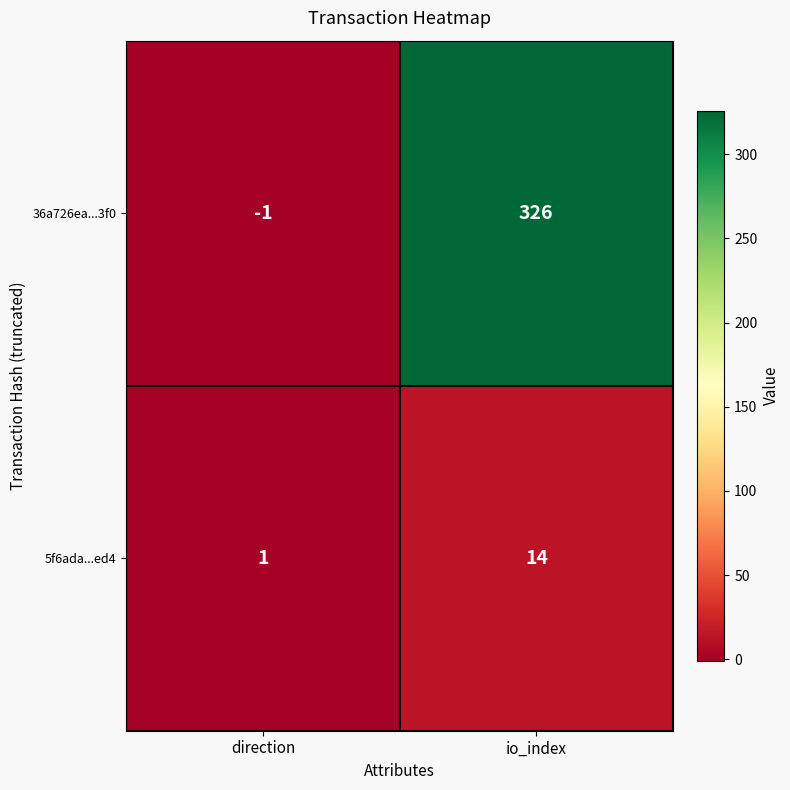

What is the difference between the highest and lowest values at io_index?

312